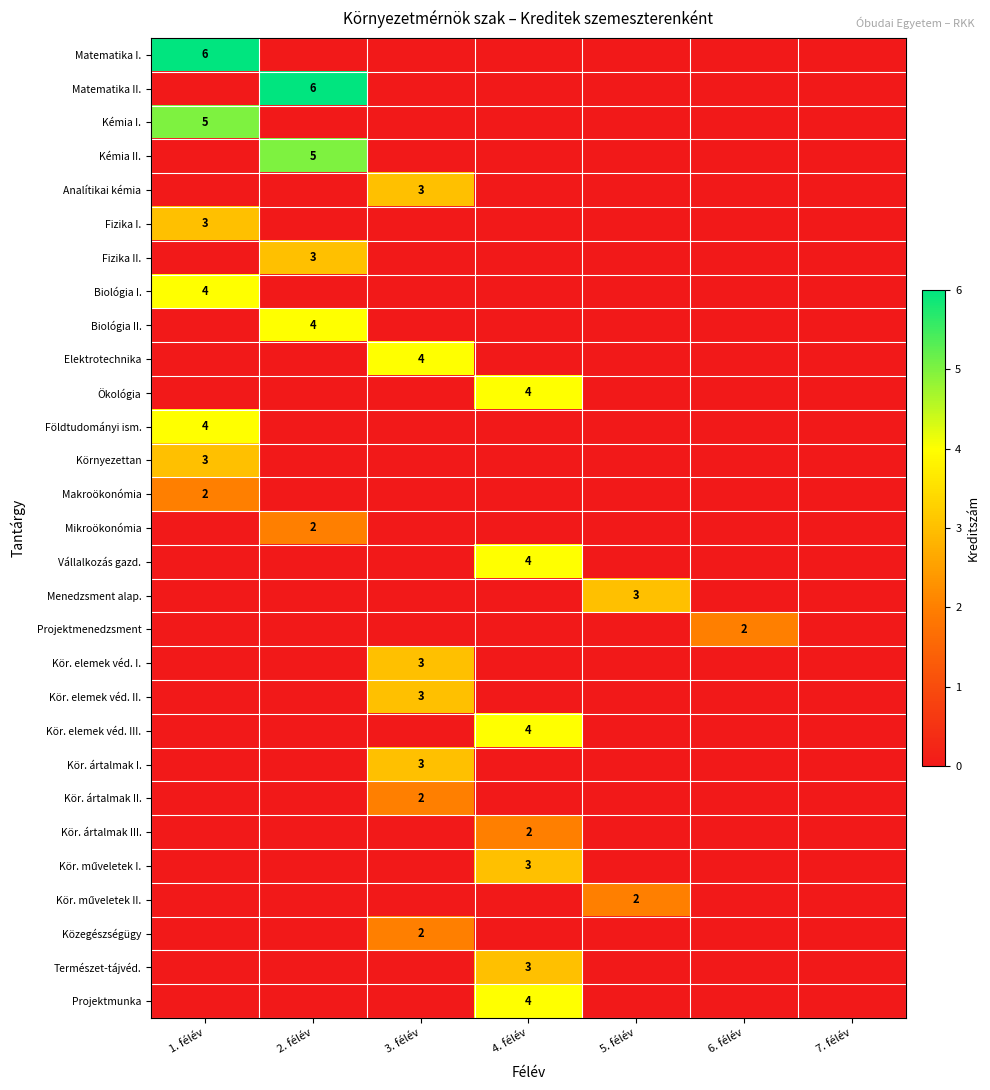

How many categories are shown in the chart?

7